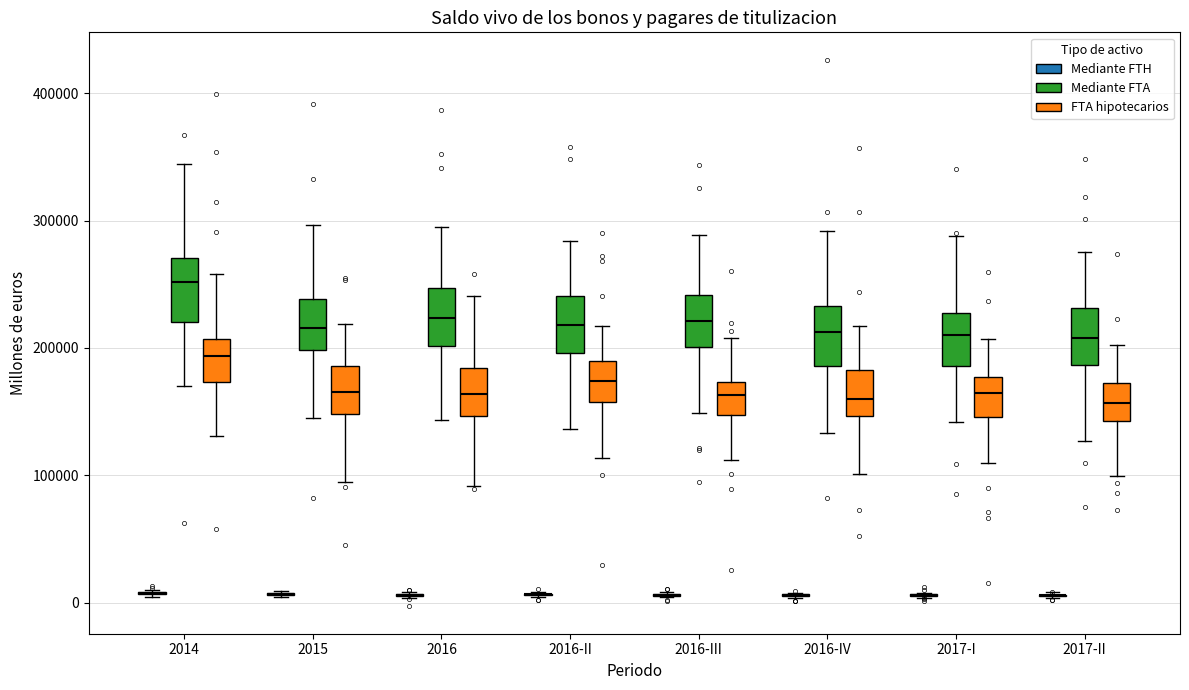

Reading left to right, transcribe this box plot: for each box, give where its median line is, the range the box spans, and where its two whiskers end, as read against the y-axis. The values are not printed on the chart, so give them approximately, as read against the axis.

2014 (Mediante FTH): box collapsed to a line at 10000, whiskers 0 to 10000
2014 (Mediante FTA): median 250000, box 220000 to 270000, whiskers 170000 to 340000
2014 (FTA hipotecarios): median 190000, box 170000 to 210000, whiskers 130000 to 260000
2015 (Mediante FTH): box collapsed to a line at 10000, whiskers 0 to 10000
2015 (Mediante FTA): median 220000, box 200000 to 240000, whiskers 150000 to 300000
2015 (FTA hipotecarios): median 170000, box 150000 to 190000, whiskers 100000 to 220000
2016 (Mediante FTH): box collapsed to a line at 10000, whiskers 0 to 10000
2016 (Mediante FTA): median 220000, box 200000 to 250000, whiskers 140000 to 290000
2016 (FTA hipotecarios): median 160000, box 150000 to 180000, whiskers 90000 to 240000
2016-II (Mediante FTH): box collapsed to a line at 10000, whiskers 0 to 10000
2016-II (Mediante FTA): median 220000, box 200000 to 240000, whiskers 140000 to 280000
2016-II (FTA hipotecarios): median 170000, box 160000 to 190000, whiskers 110000 to 220000
2016-III (Mediante FTH): box collapsed to a line at 10000, whiskers 0 to 10000
2016-III (Mediante FTA): median 220000, box 200000 to 240000, whiskers 150000 to 290000
2016-III (FTA hipotecarios): median 160000, box 150000 to 170000, whiskers 110000 to 210000
2016-IV (Mediante FTH): box collapsed to a line at 10000, whiskers 0 to 10000
2016-IV (Mediante FTA): median 210000, box 190000 to 230000, whiskers 130000 to 290000
2016-IV (FTA hipotecarios): median 160000, box 150000 to 180000, whiskers 100000 to 220000
2017-I (Mediante FTH): box collapsed to a line at 10000, whiskers 0 to 10000
2017-I (Mediante FTA): median 210000, box 190000 to 230000, whiskers 140000 to 290000
2017-I (FTA hipotecarios): median 160000, box 150000 to 180000, whiskers 110000 to 210000
2017-II (Mediante FTH): box collapsed to a line at 10000, whiskers 0 to 10000
2017-II (Mediante FTA): median 210000, box 190000 to 230000, whiskers 130000 to 270000
2017-II (FTA hipotecarios): median 160000, box 140000 to 170000, whiskers 100000 to 200000